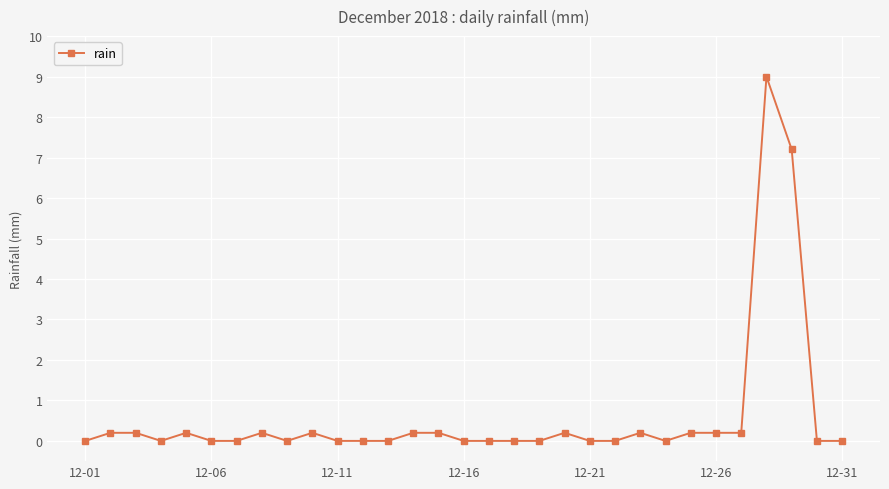

What is the greatest value displayed?

9.0